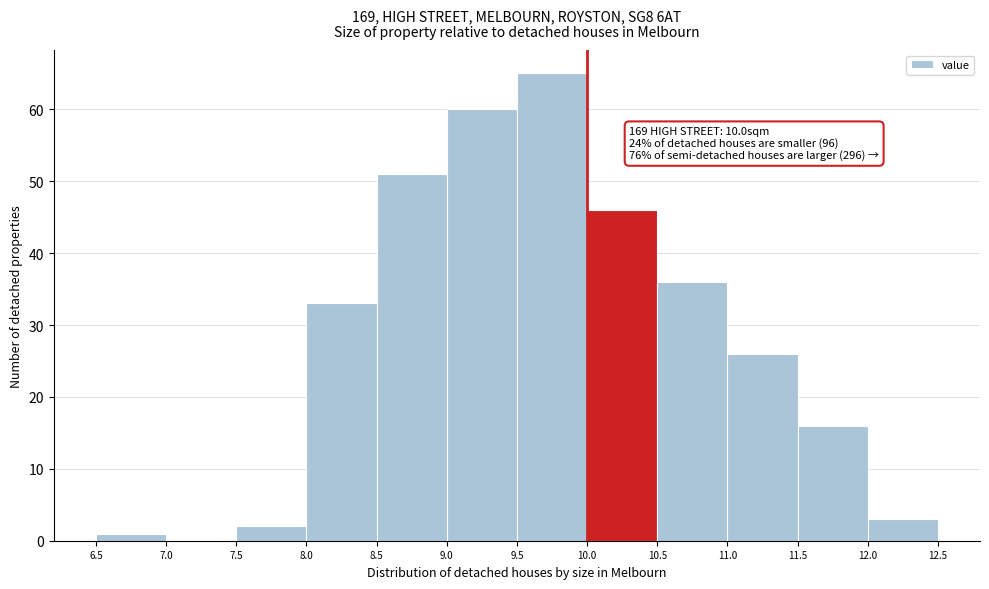

Over which range of the x-axis is the bar tallest?

9.5 to 10.0